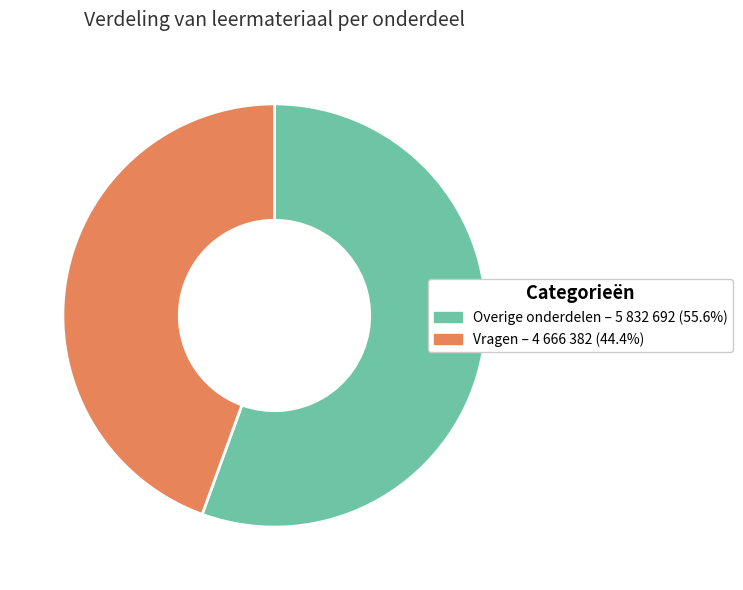

Is there a majority slice in this chart?

Yes